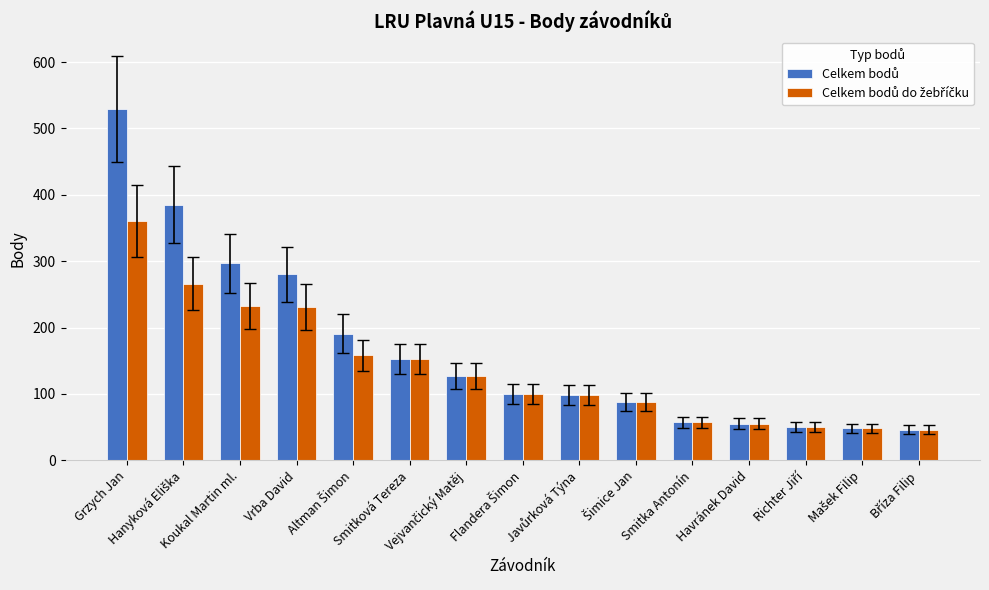

What is the maximum value shown in the chart?

529